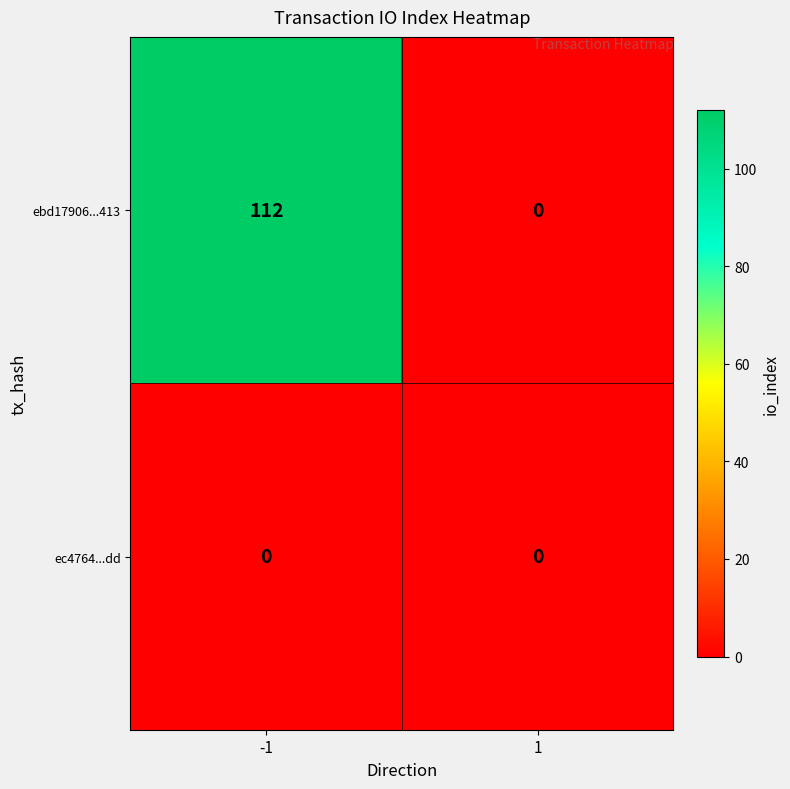

What is the difference between the ebd17906...413 values at 1 and -1?

112